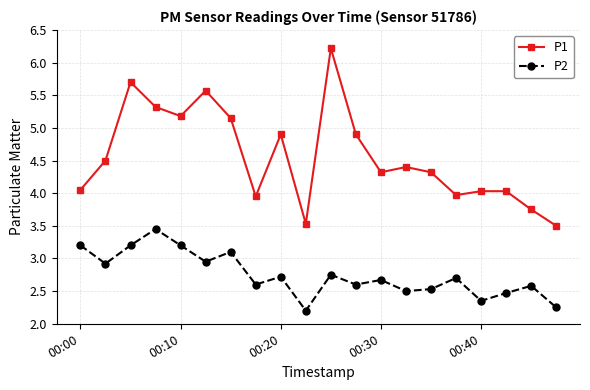

Rank the series by their average value, from lowest to highest.

P2, P1